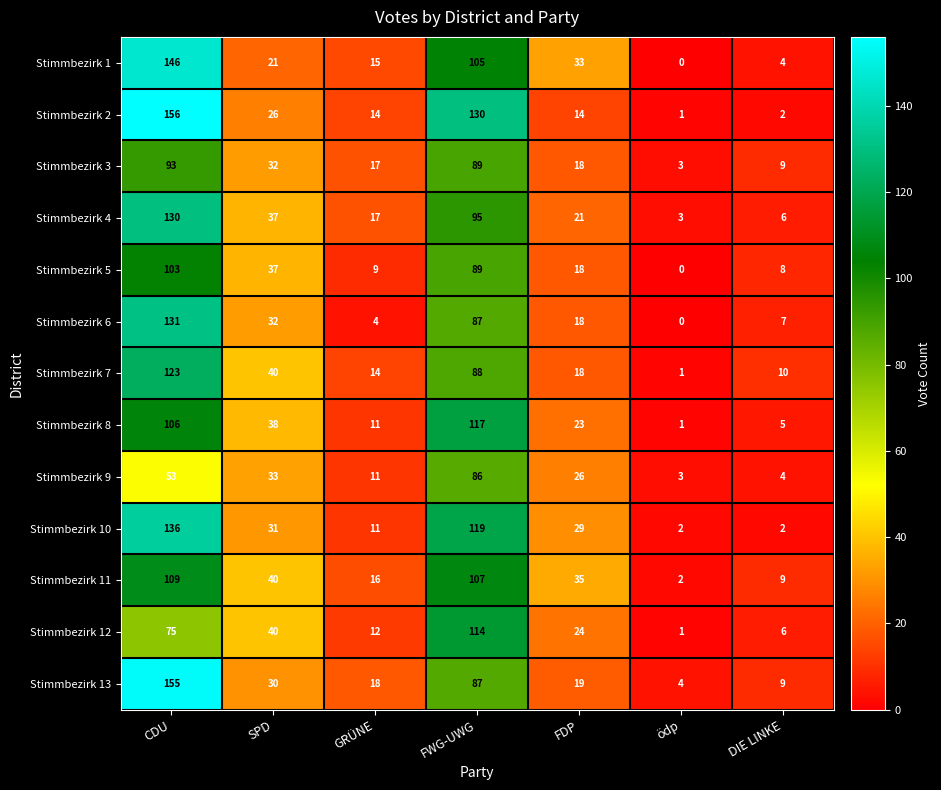

Which series has the largest total across all categories?

Stimmbezirk 2